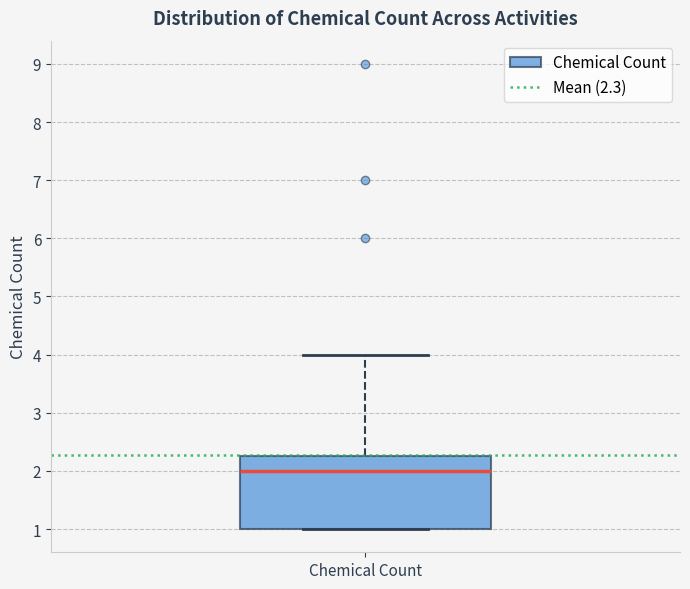

Where is the upper edge of the box for Chemical Count on the y-axis? The values are not printed on the chart, so give them approximately, as read against the axis.

2.3